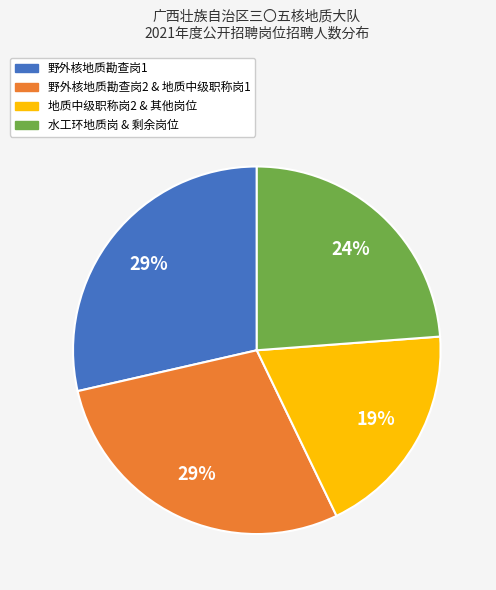

To the nearest percent, what is the average slice percentage?

25%